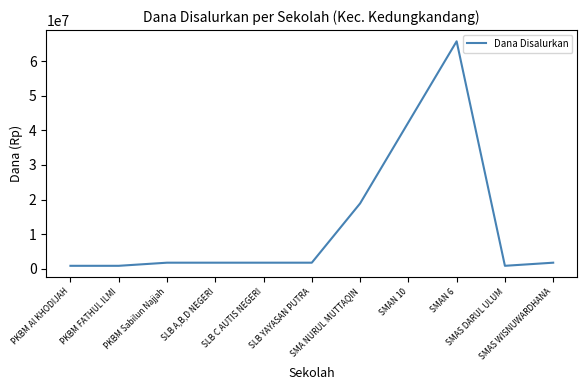

Count the number of data series in this chart.

1